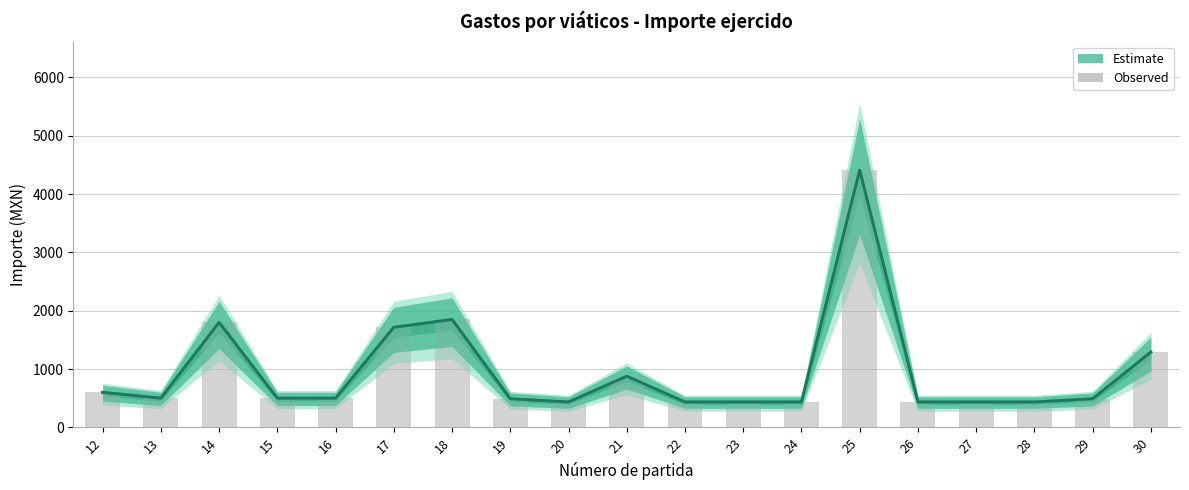

What is the sum of the Importe observado values at 17 and 30?

3005.5